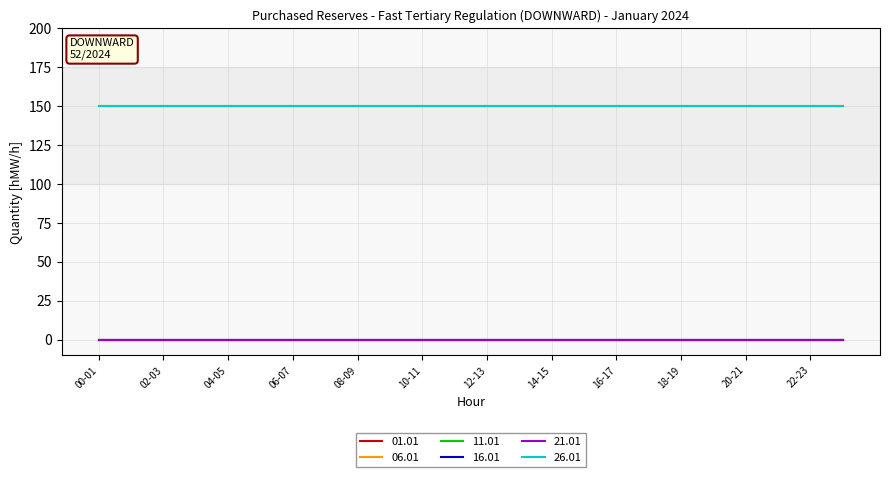

What is the label of the 6th point from the right?

18-19